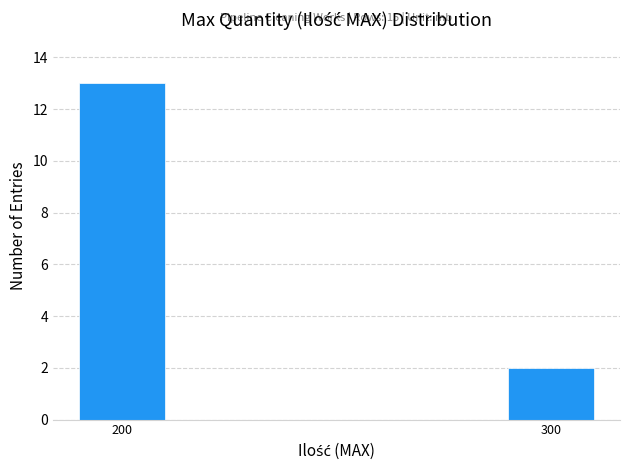

Reading left to right, list all the values displayed in this chart.

200=13	300=2